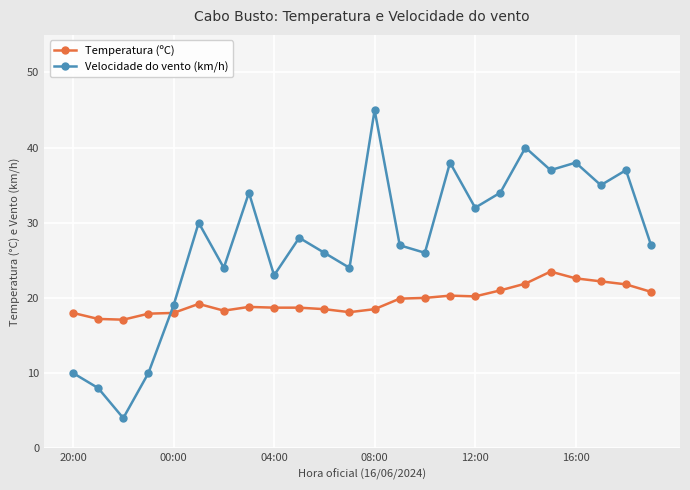

What is the difference between the second highest and second lowest values in the Temperatura (ºC) series?

5.4